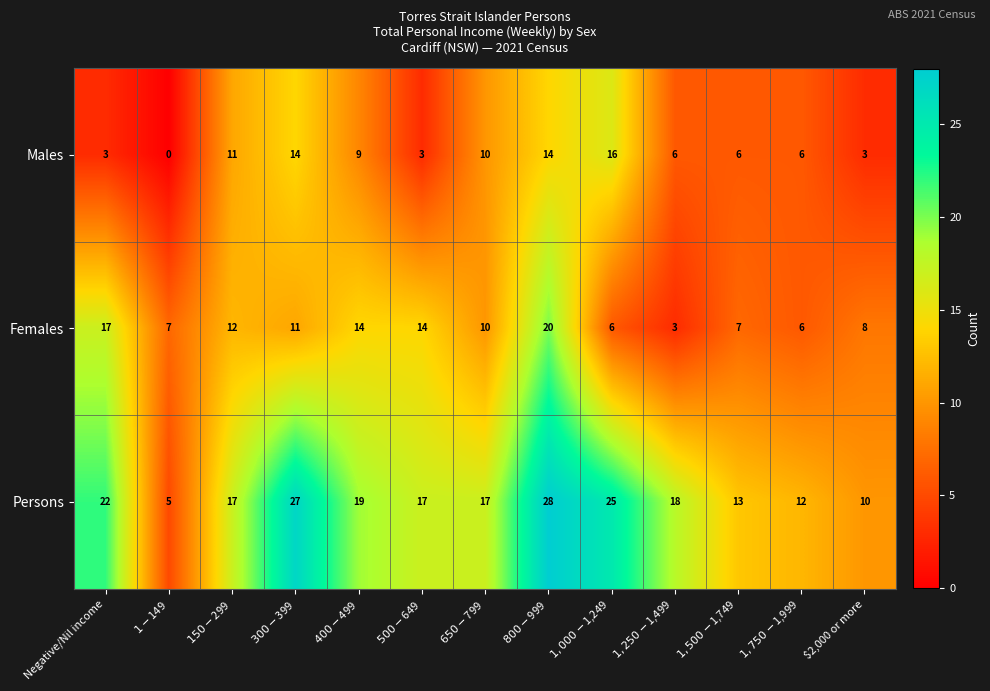

True or false: Males has a value of 3 at $2,000 or more.

True